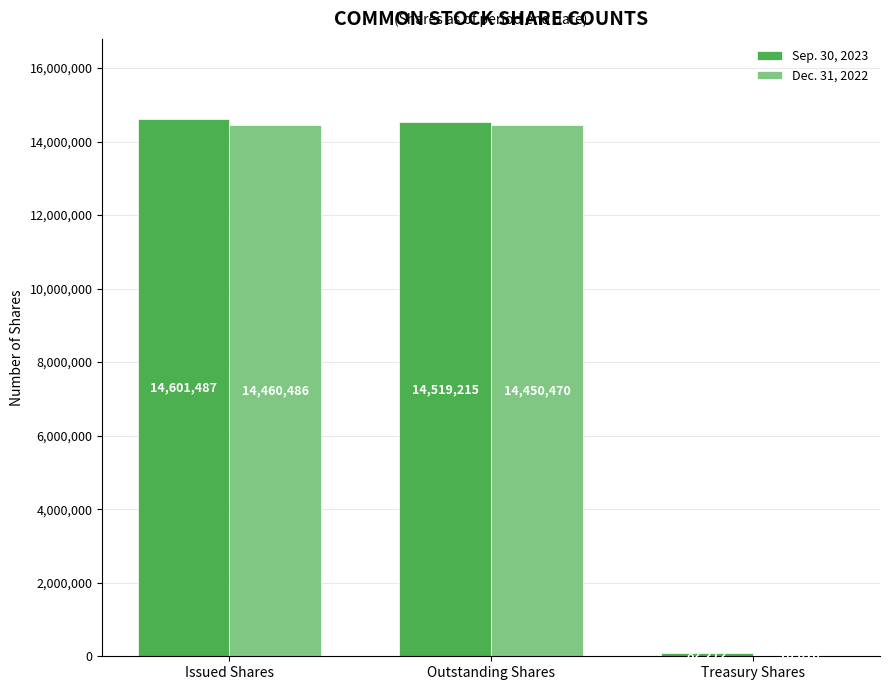

What is the total value across all series at Issued Shares?

29061973